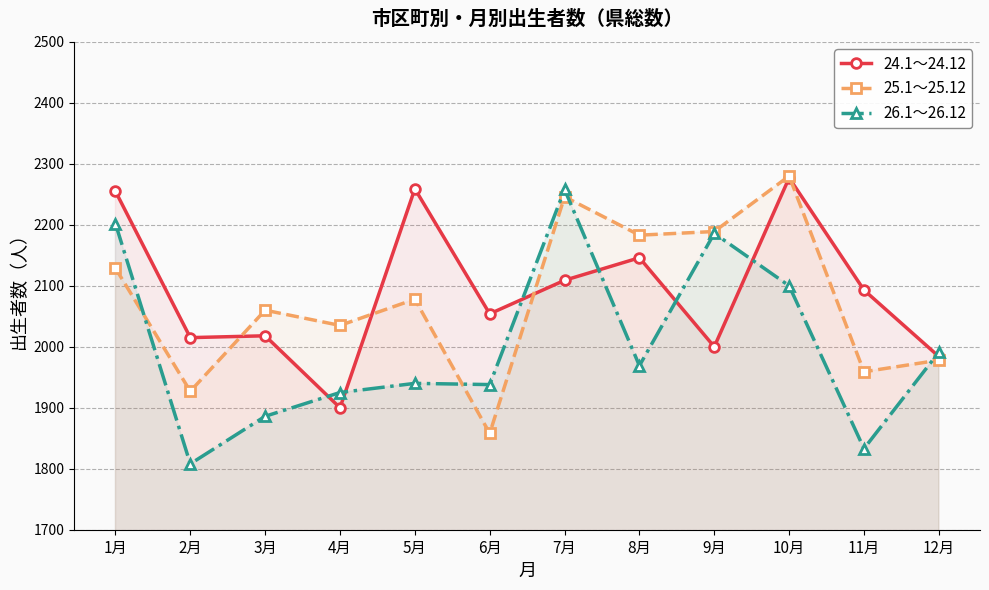

At which label does 26.1～26.12 first exceed 1969?

1月